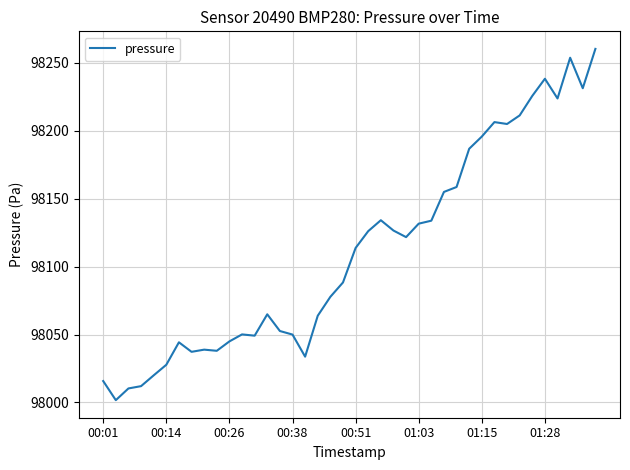

What is the maximum value shown in the chart?

98260.1